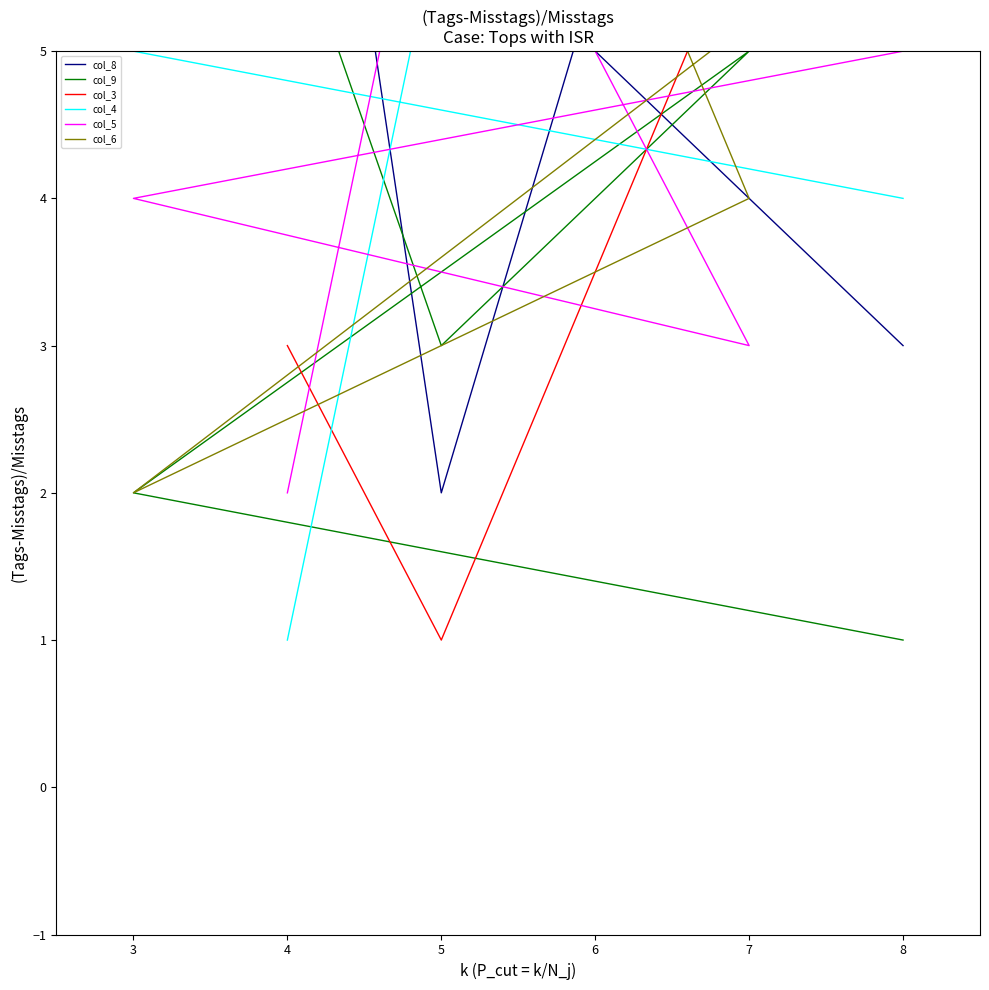

How many col_8 values are between 3 and 9?

4